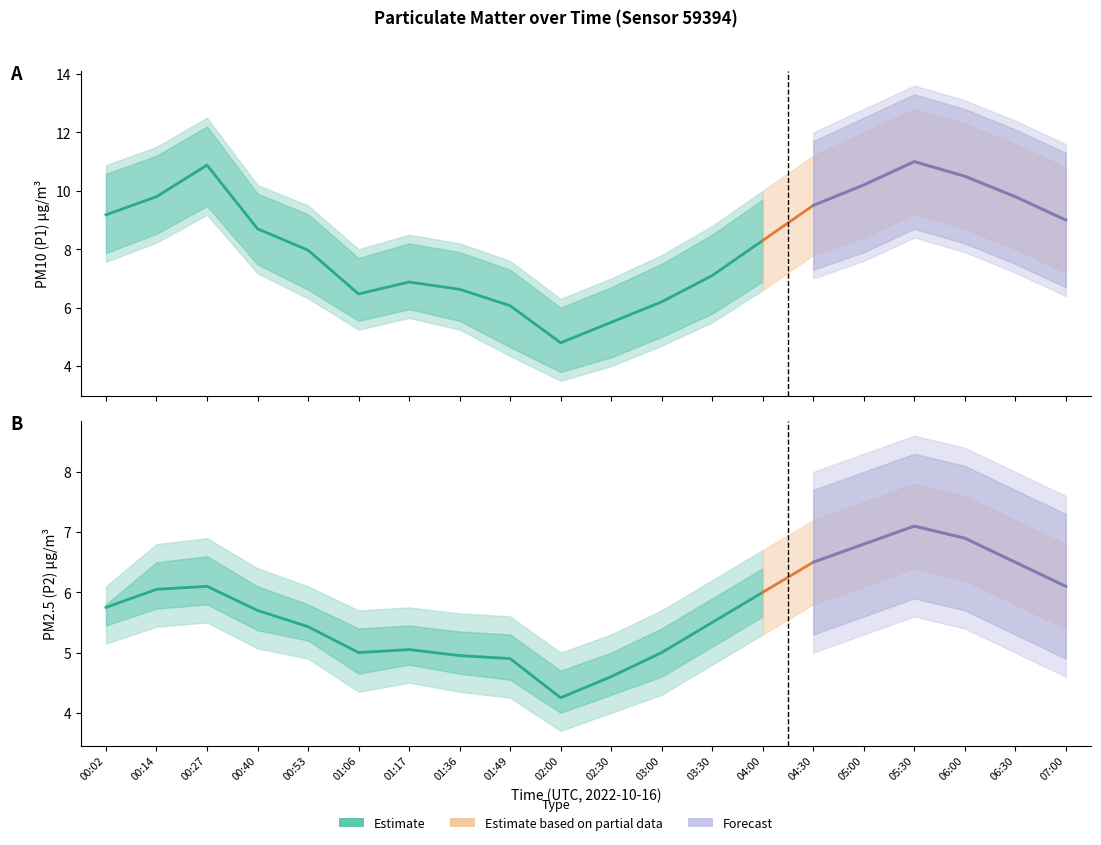

How many lines are shown in the chart?

6